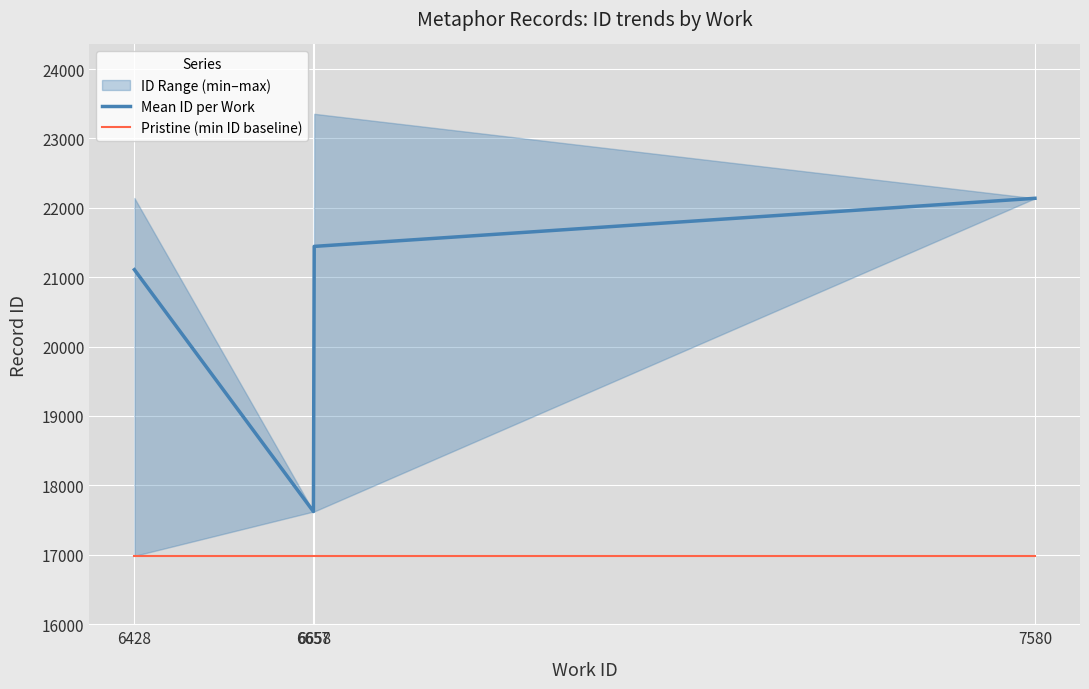

True or false: Pristine (min ID baseline) and Mean ID per Work intersect in this chart.

False